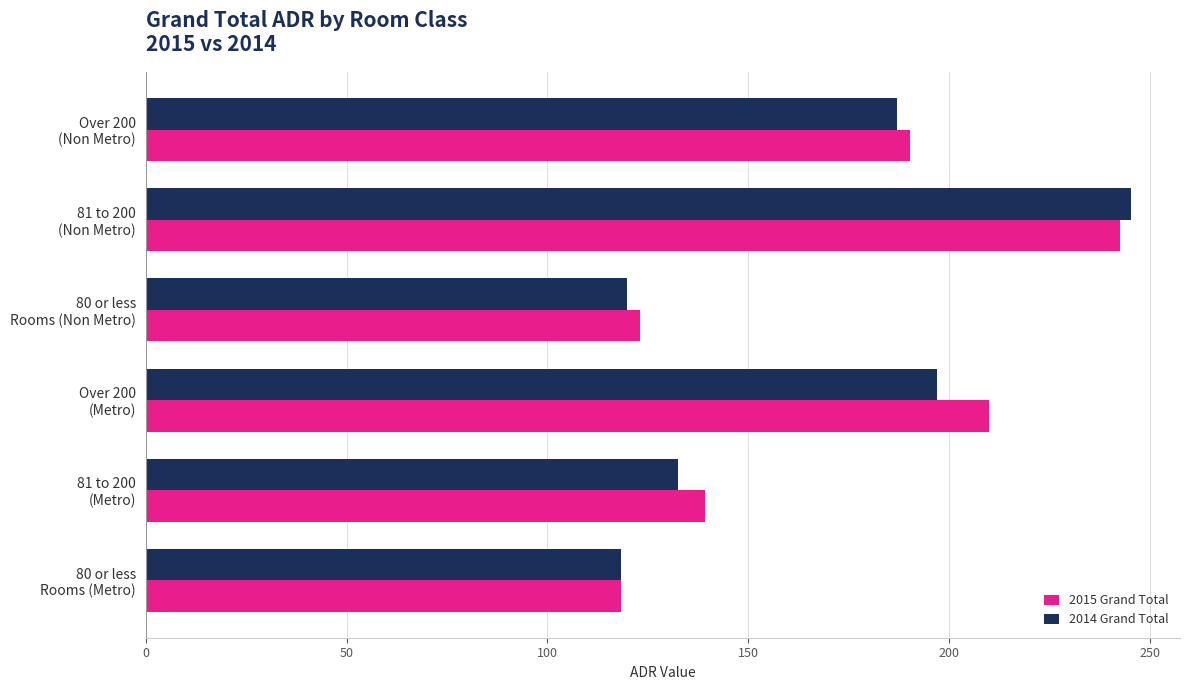

What is the greatest value displayed?

245.1